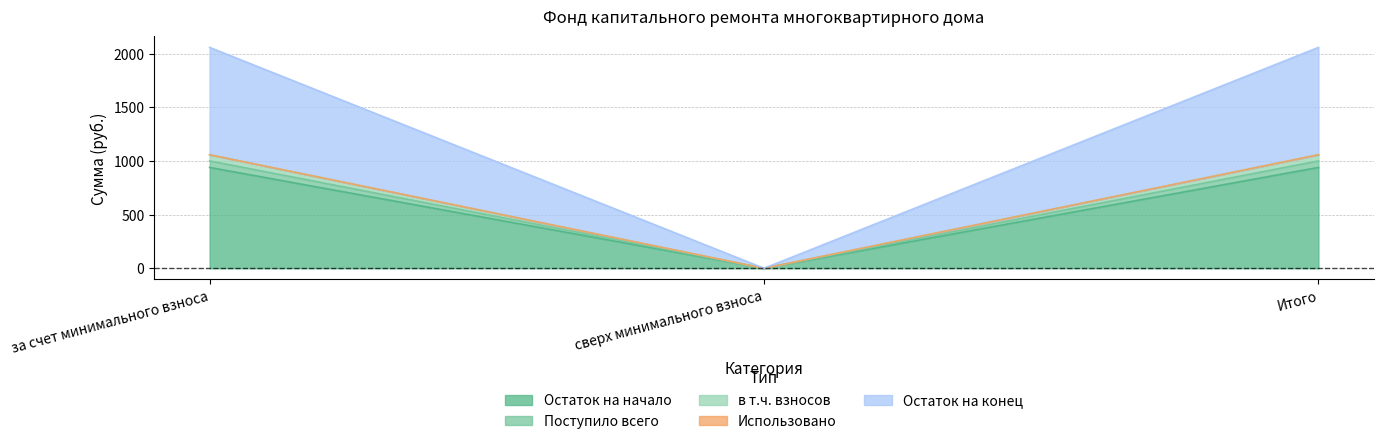

How many lines are shown in the chart?

5